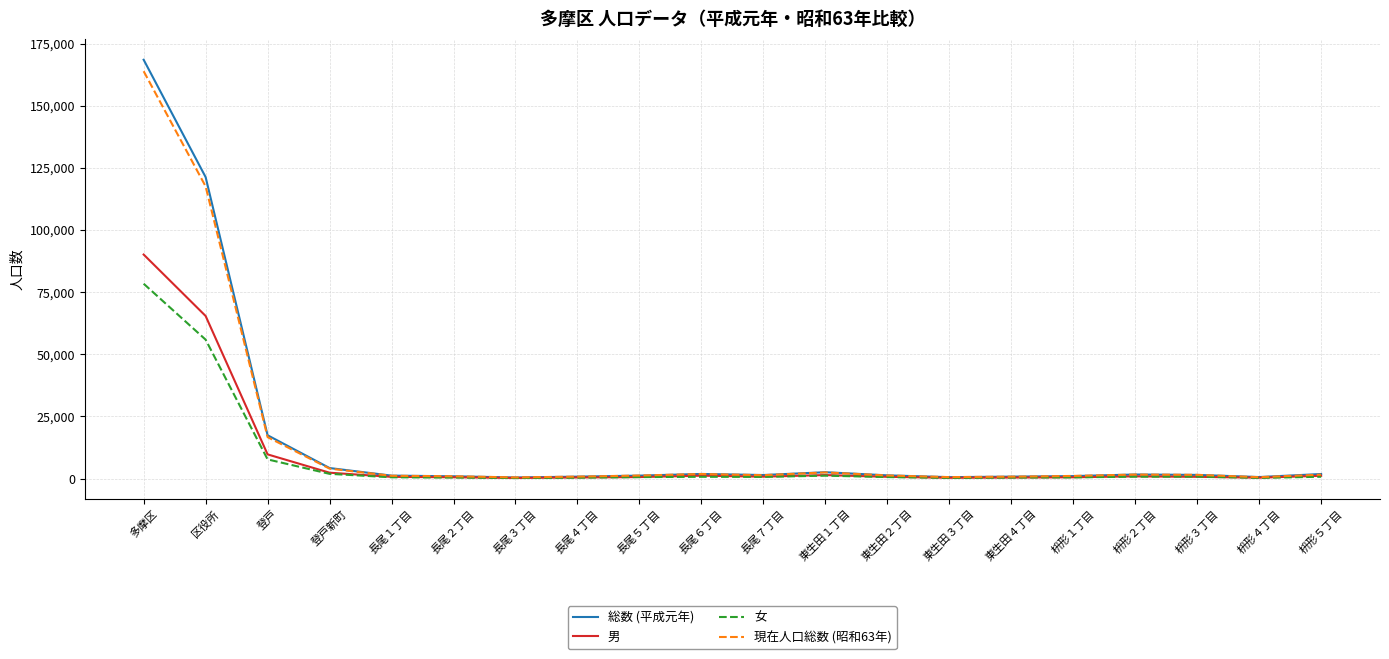

Which series changed the most between 登戸 and 長尾３丁目?

総数 (平成元年)